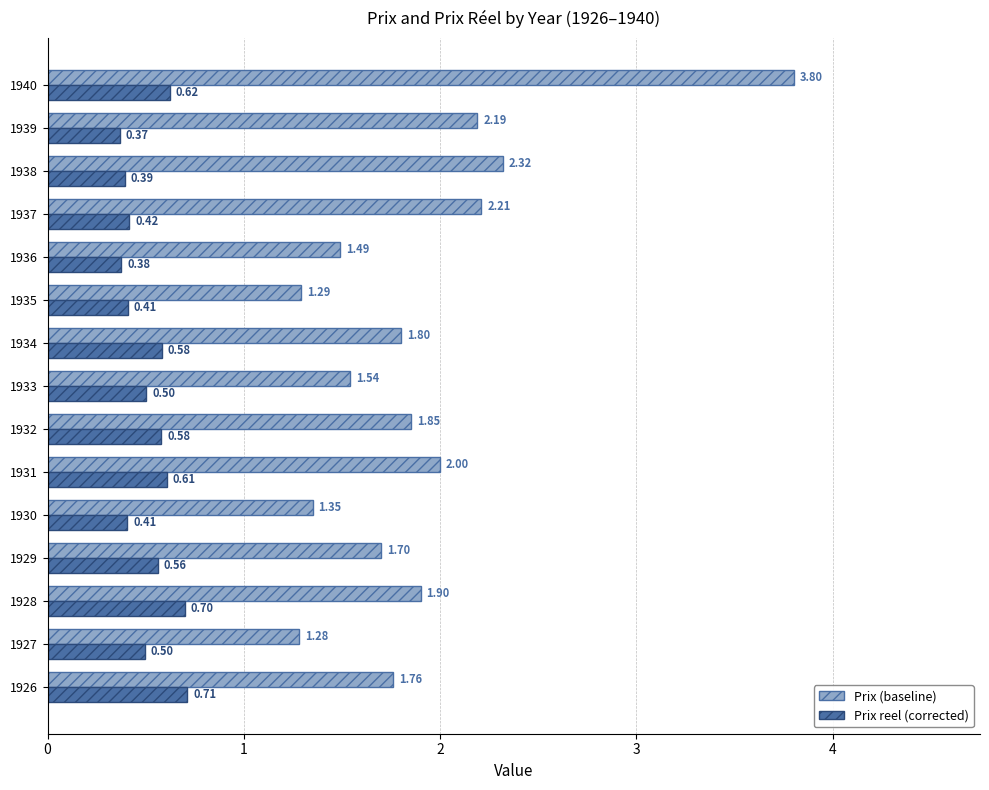

What is the spread (max minus min) of values at 1939?

1.8